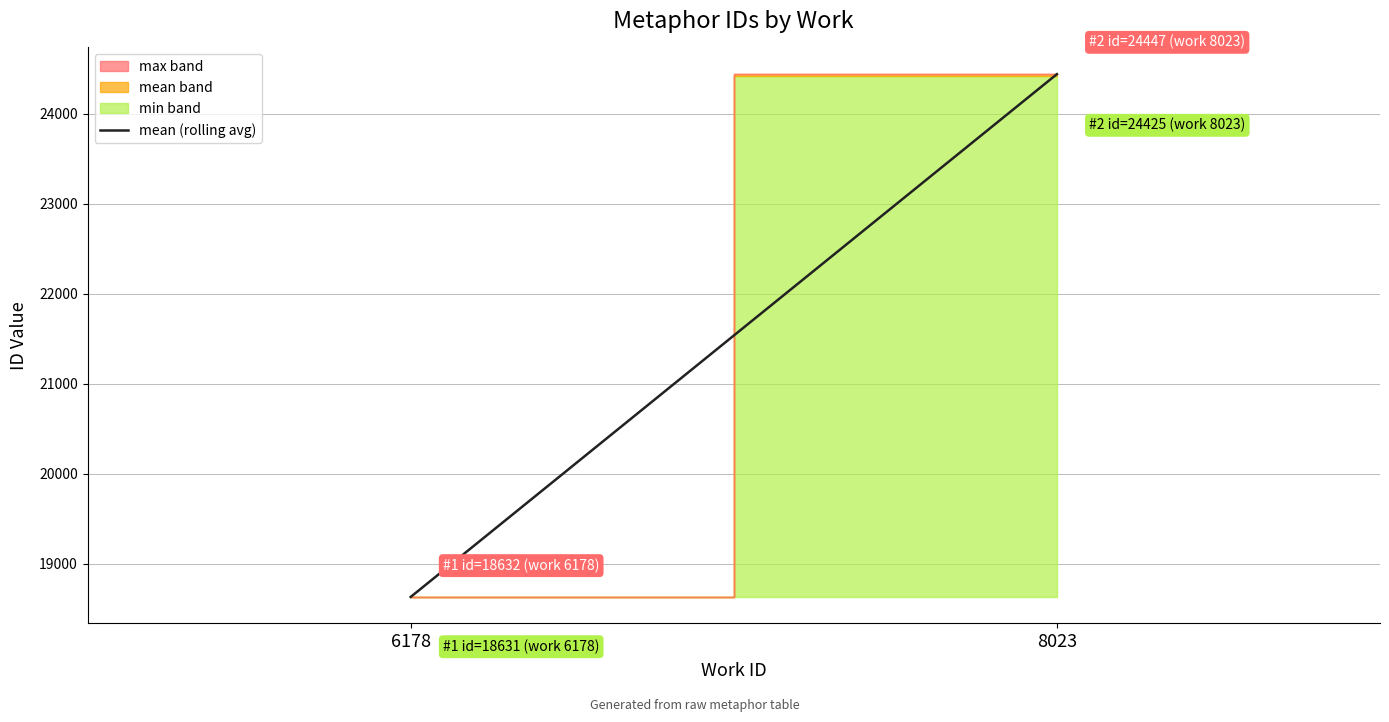

What is the value of the 2nd point from the left?

24441.0